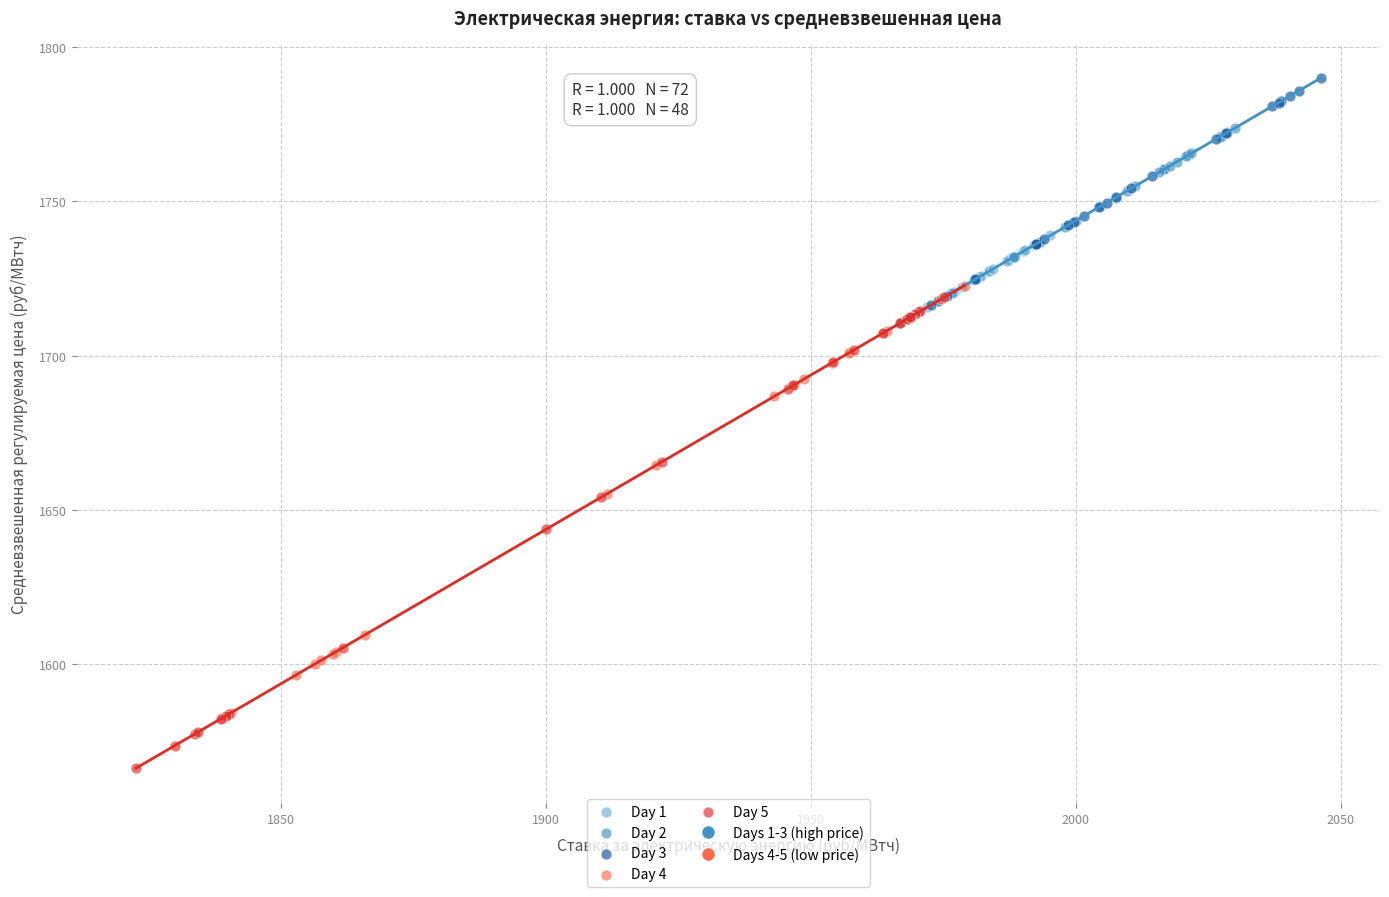

Which series reaches the maximum Y coordinate?

Day 3